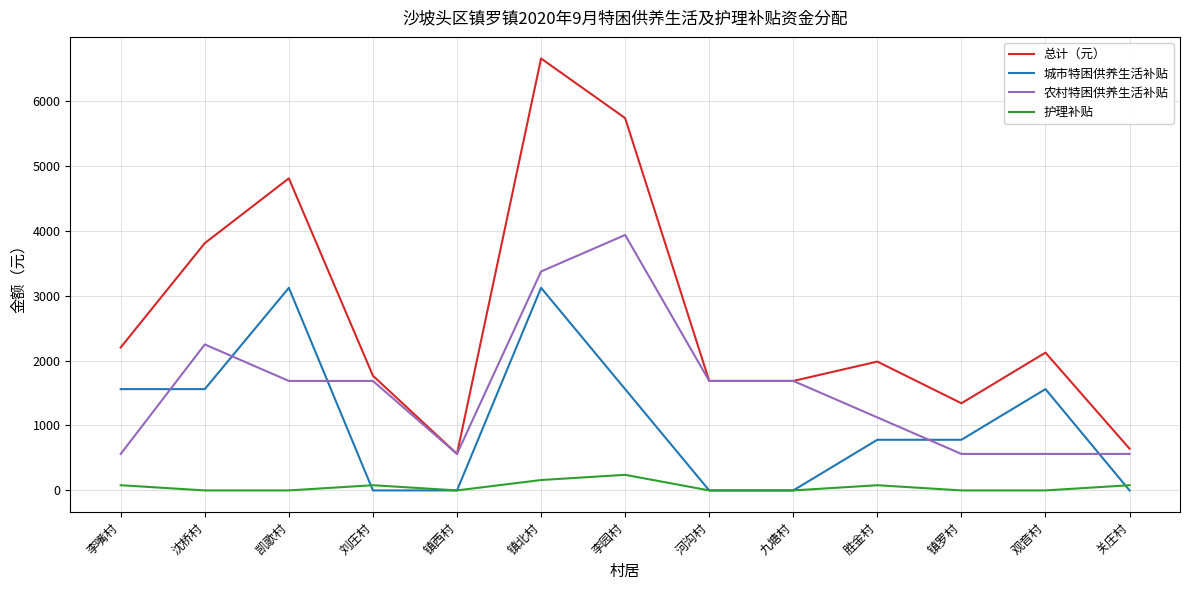

True or false: 城市特困供养生活补贴 and 总计（元） cross at least once.

False